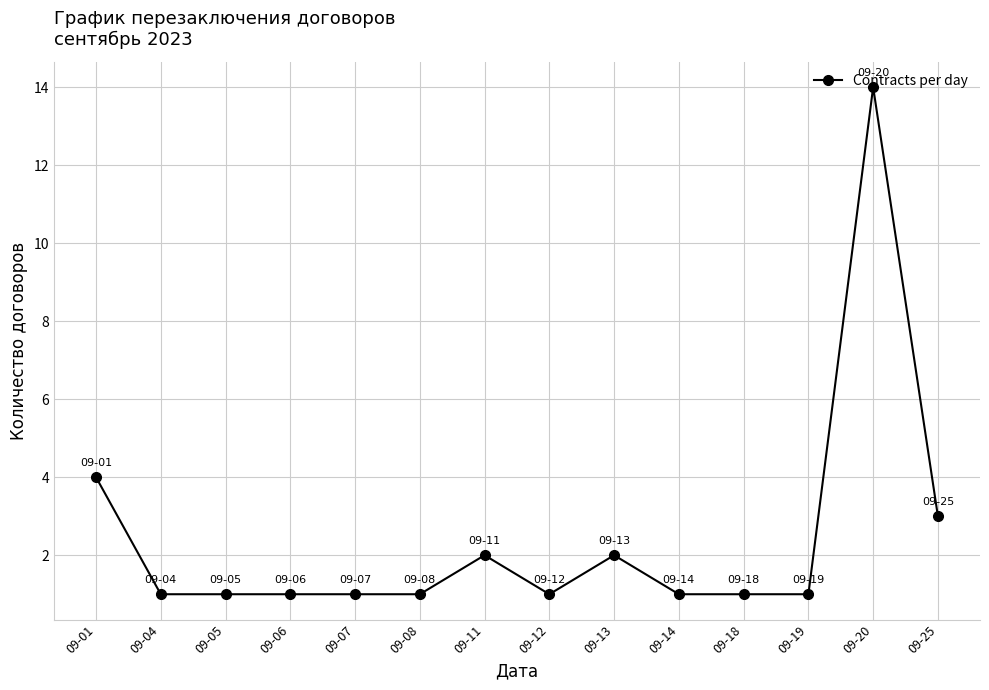

Which has a higher value, 09-18 or 09-25?

09-25